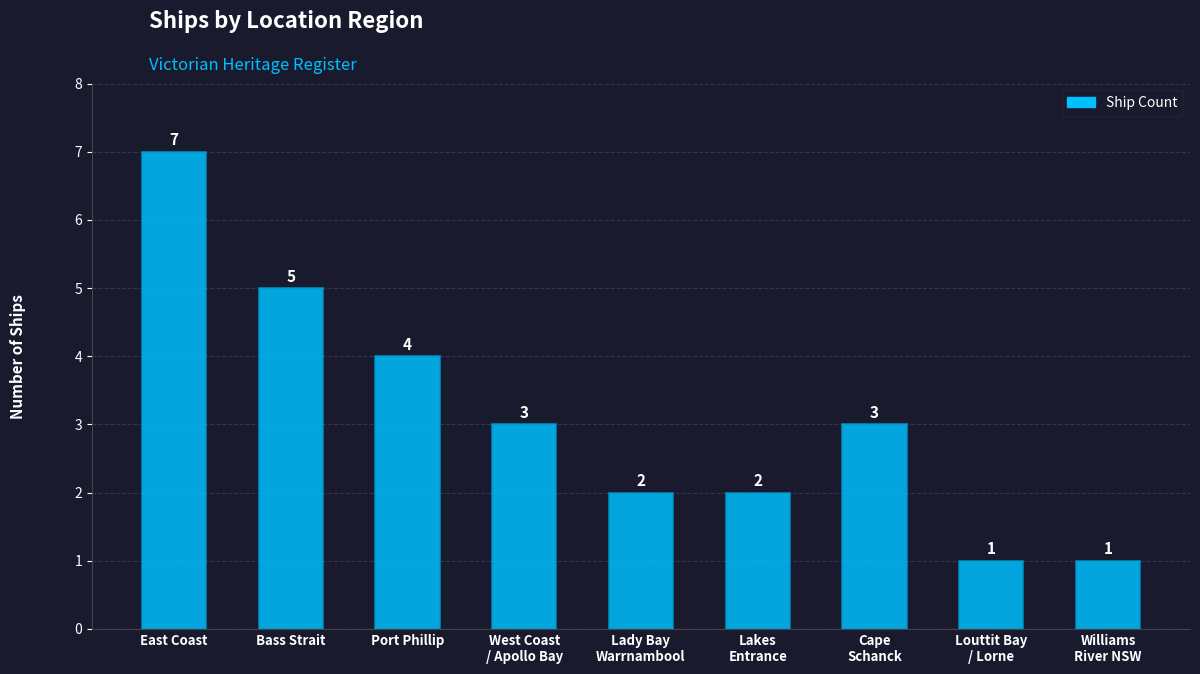

What is the sum of all values?

28